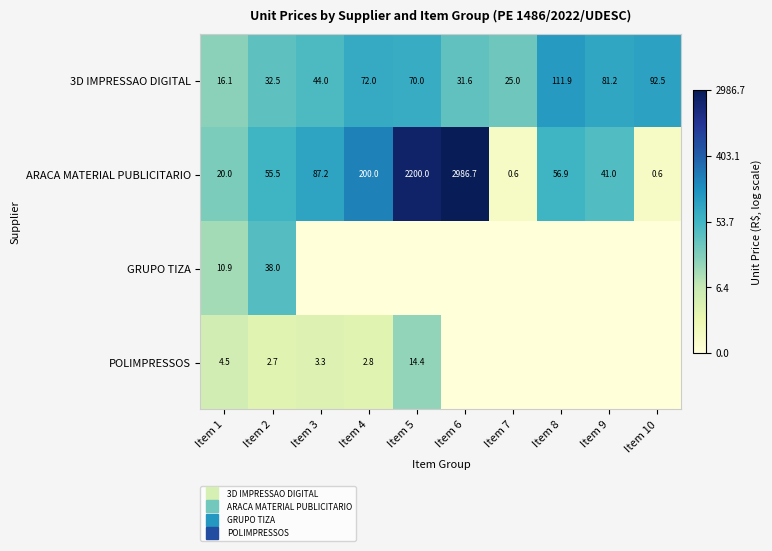

Which category has the highest value in the ARACA MATERIAL PUBLICITARIO series?

Item 6